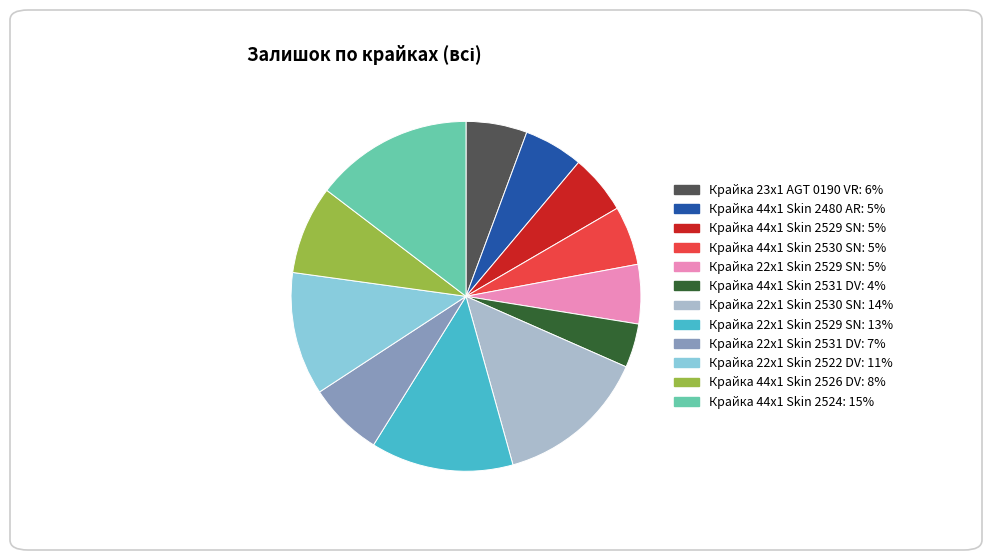

Combined, do Крайка 22x1 Skin 2530 SN: 14% and Крайка 44x1 Skin 2530 SN: 5% account for over 50%?

No